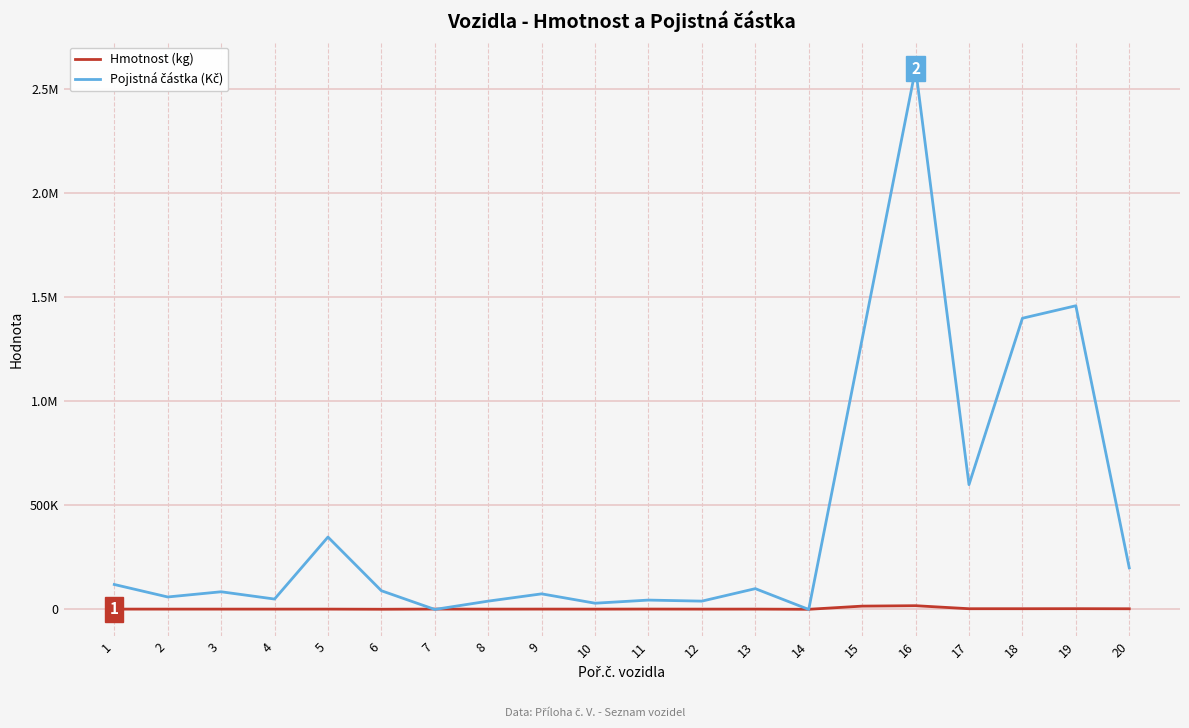

Where does the Pojistná částka (Kč) series first go above 90000?

1